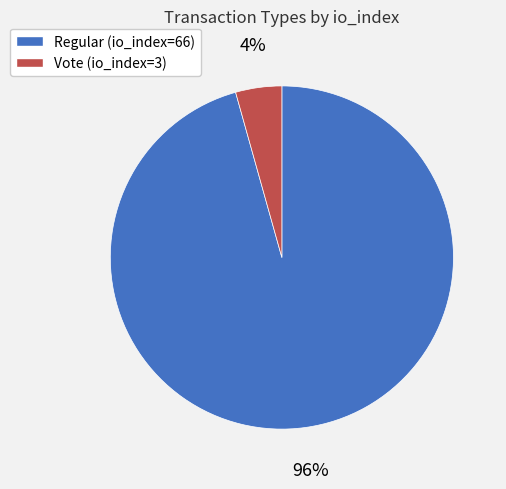

Is there a majority slice in this chart?

Yes